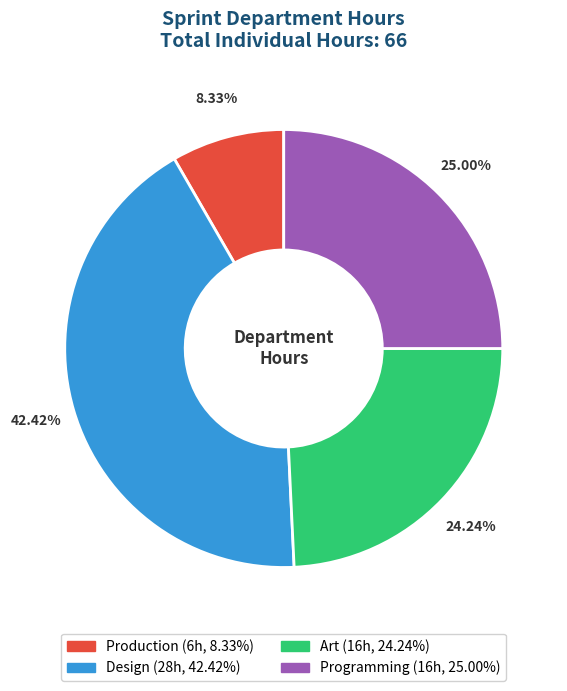

How many slices are in this pie chart?

4